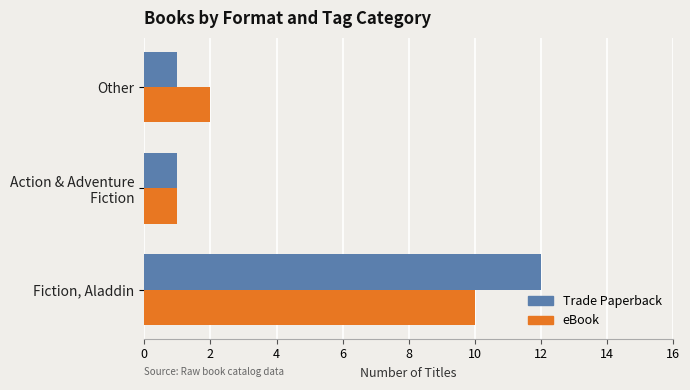

Which category has the highest value in the eBook series?

Fiction, Aladdin